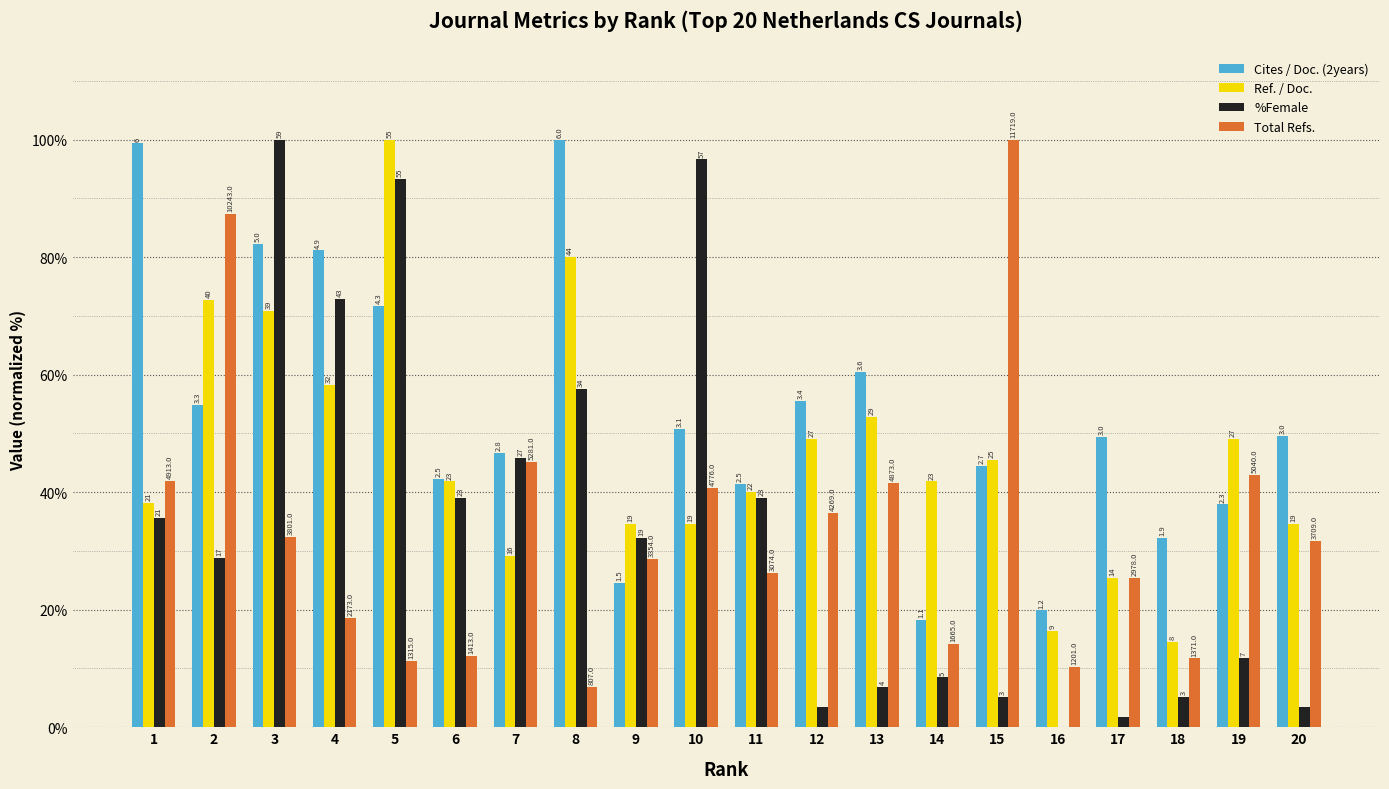

Are the bars horizontal?

No